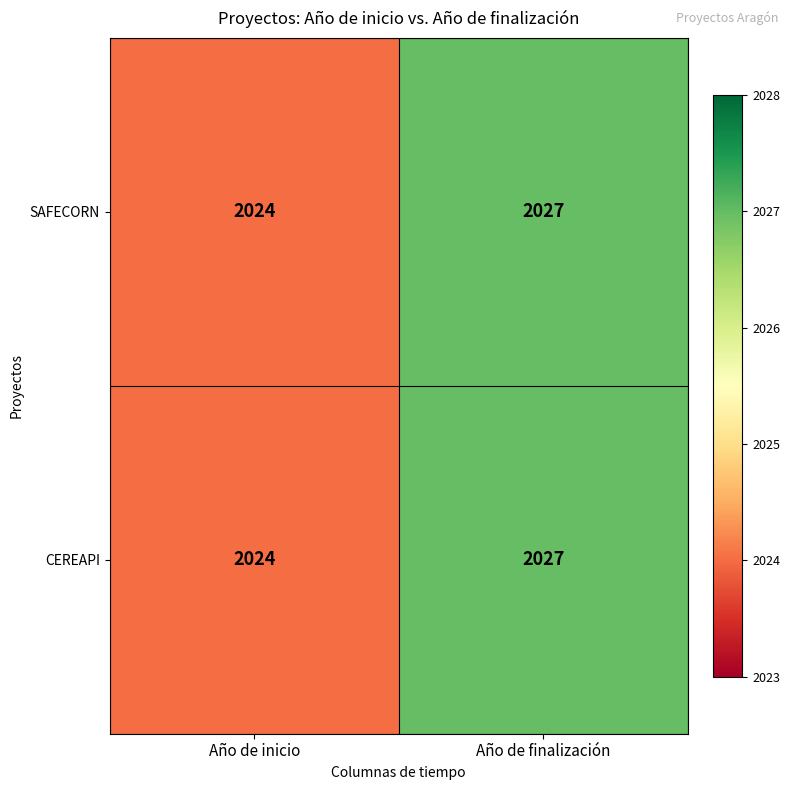

How many categories are shown in the chart?

2